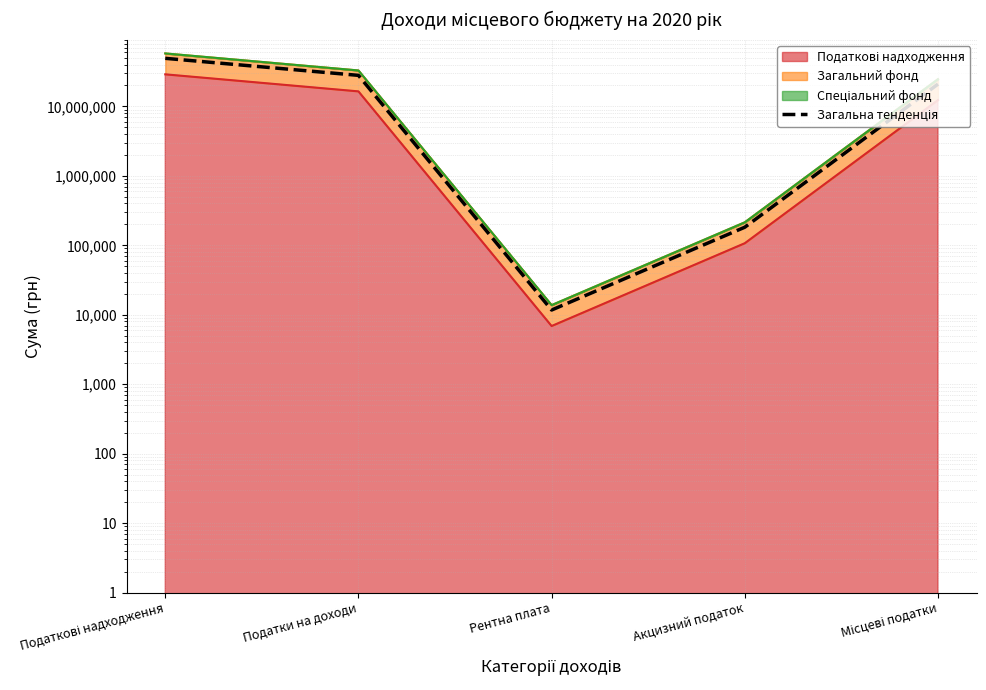

Is it true that the value at Податкові надходження is 49216431.6?

True